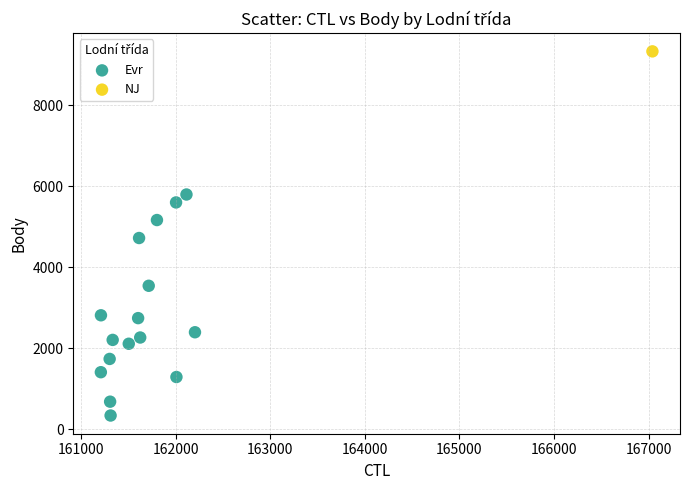

What are all the series names shown in the legend?

Evr, NJ